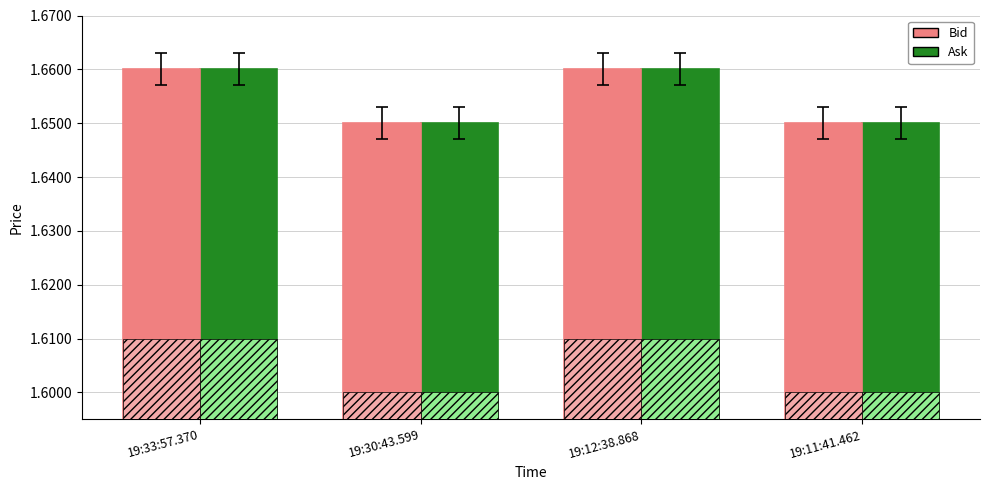

Is the value of Bid at 19:30:43.599 greater than the value of Ask at 19:11:41.462?

No